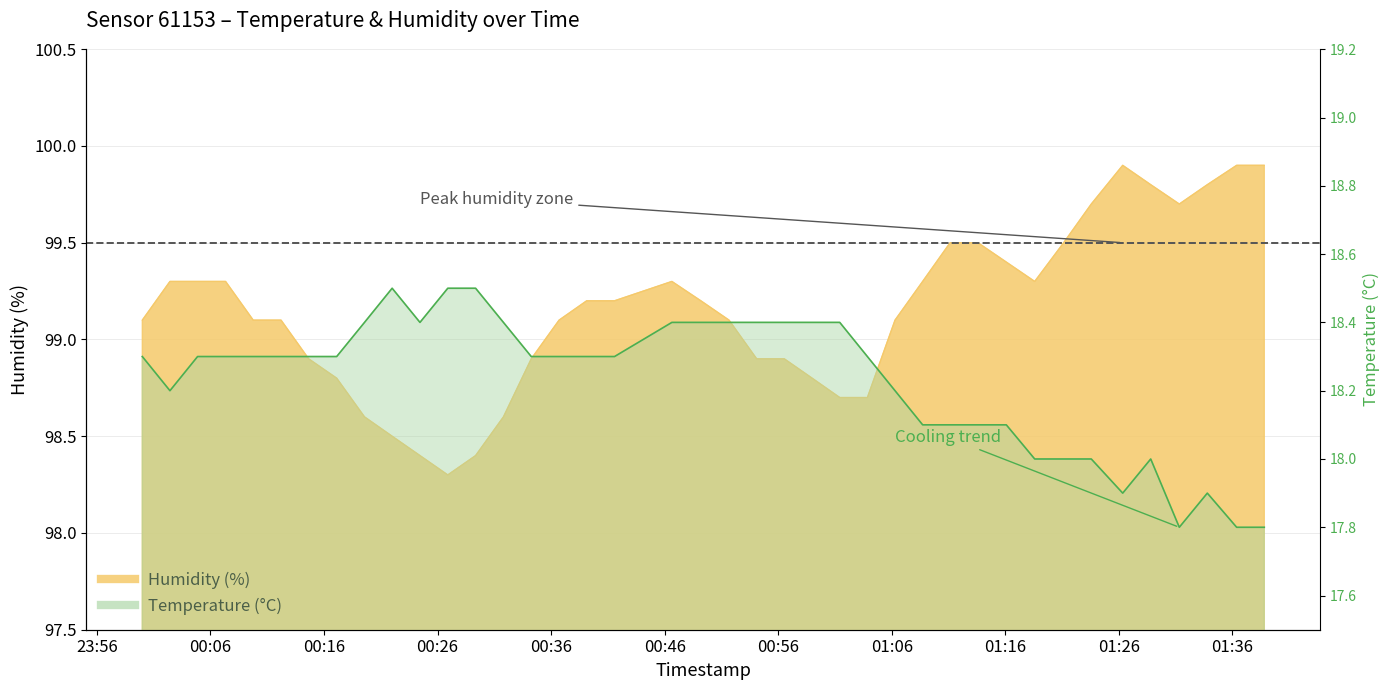

True or false: humidity and temperature cross at least once.

False